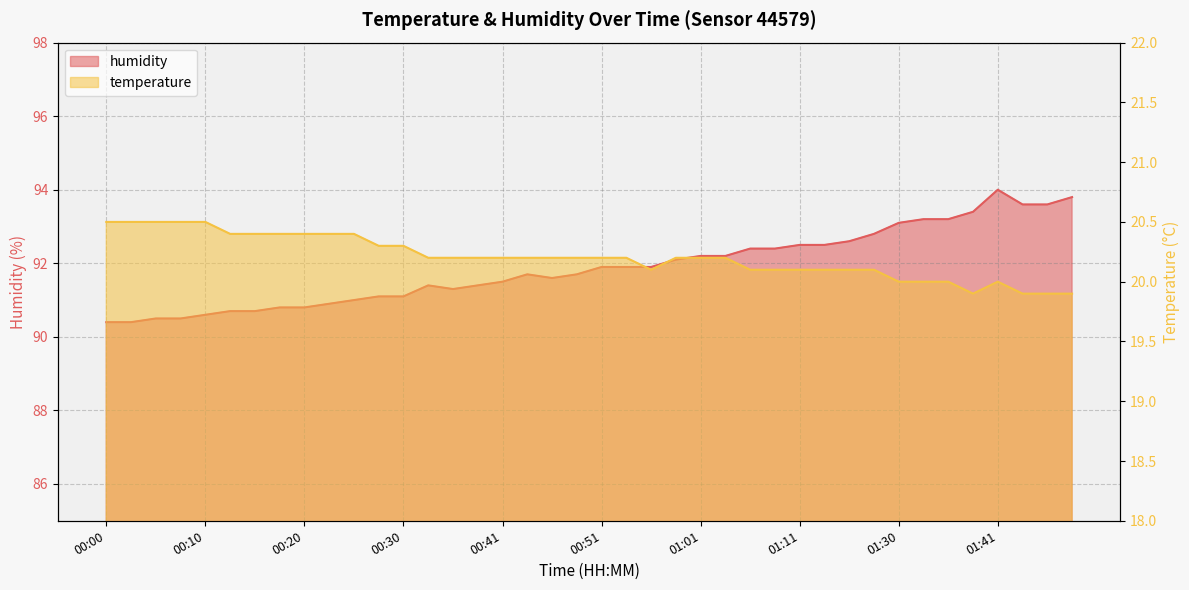

Where is the first local maximum for temperature?

01:41